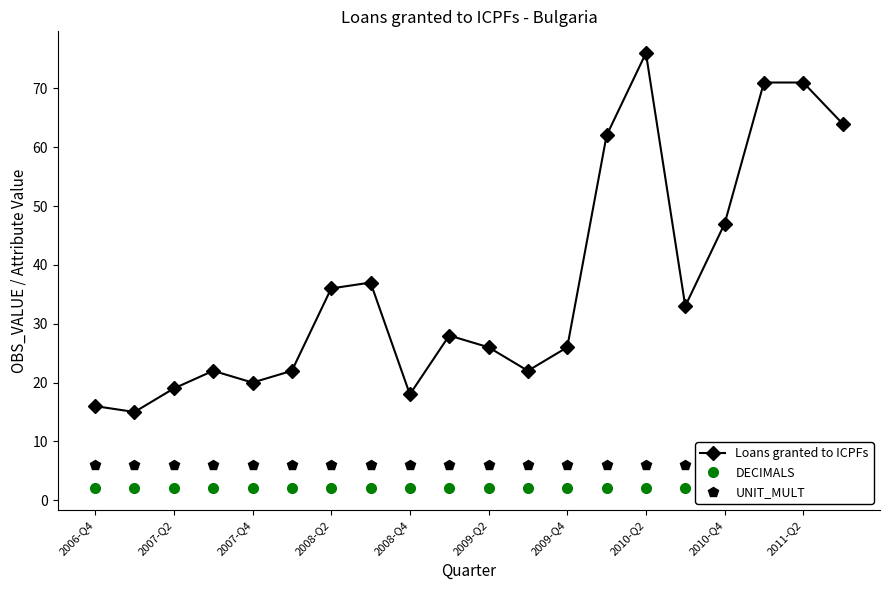

True or false: UNIT_MULT and Loans granted to ICPFs intersect in this chart.

False